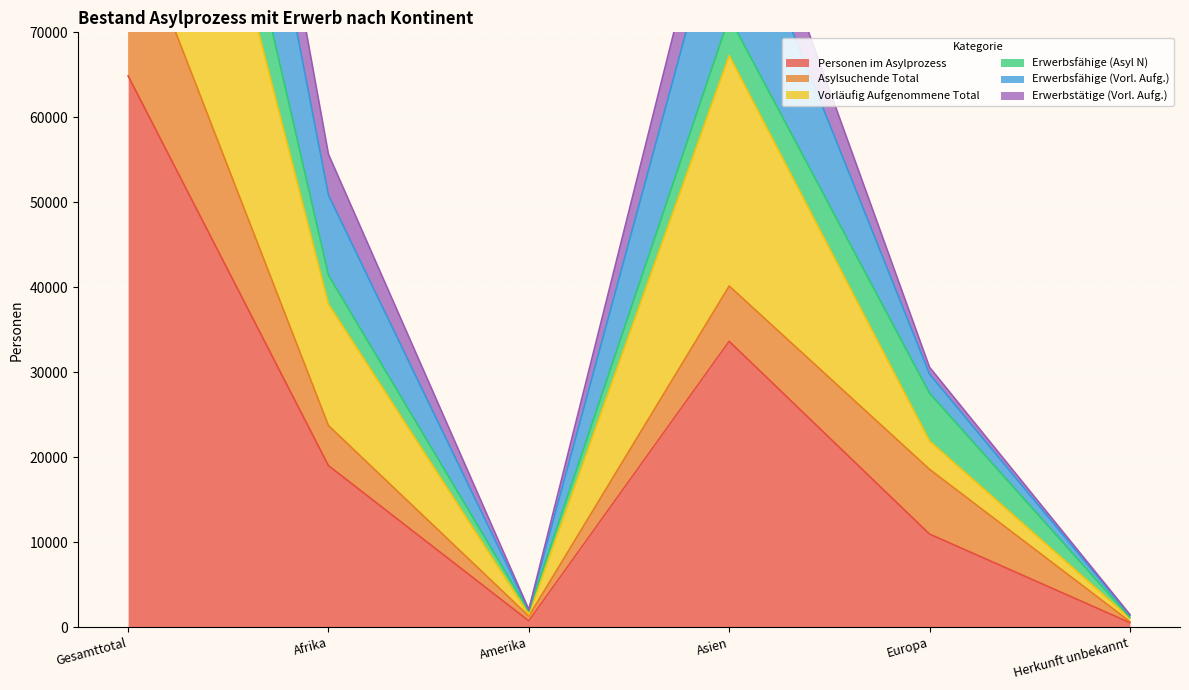

What is the highest value of the Personen im Asylprozess series?

64879